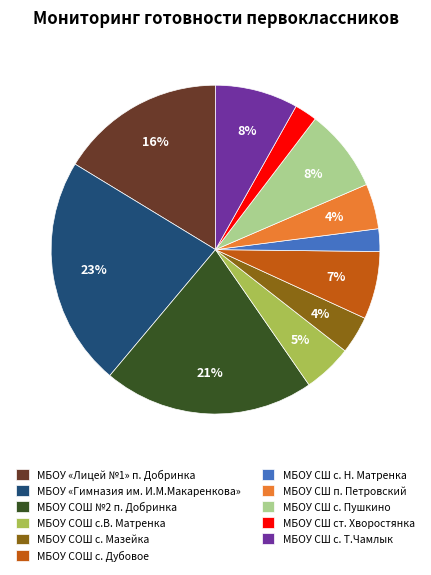

To the nearest percent, what is the average slice percentage?

9%